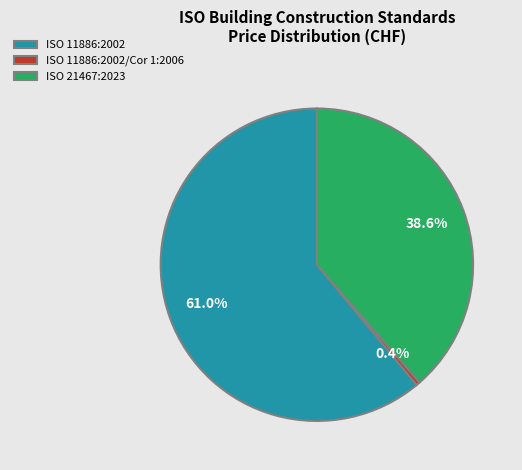

To the nearest percent, what portion does ISO 21467:2023 represent?

39%